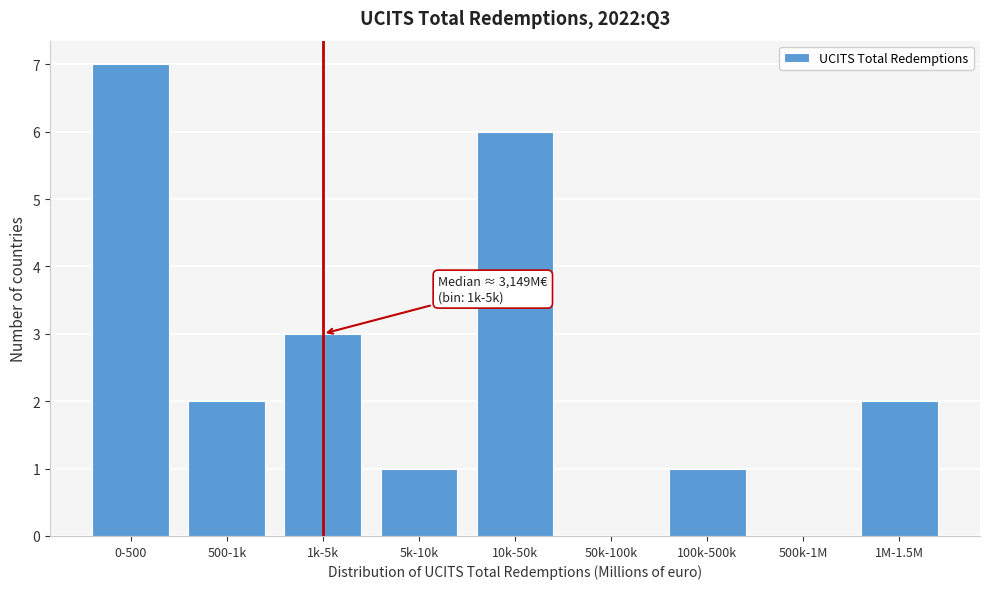

Reading left to right, list all the values displayed in this chart.

0-500=7	500-1k=2	1k-5k=3	5k-10k=1	10k-50k=6	50k-100k=0	100k-500k=1	500k-1M=0	1M-1.5M=2